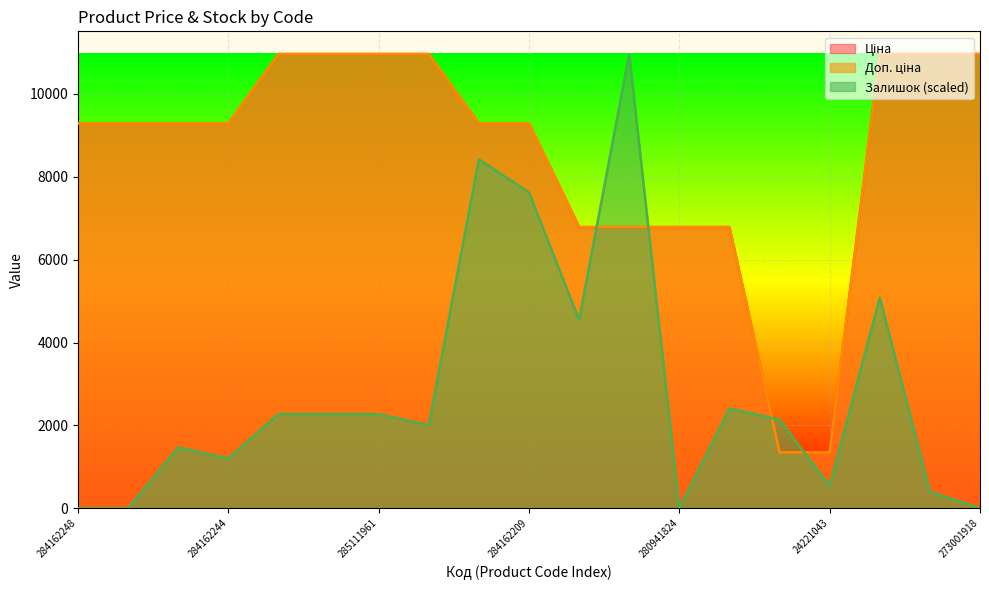

Which label corresponds to the largest value in the chart?

285112220